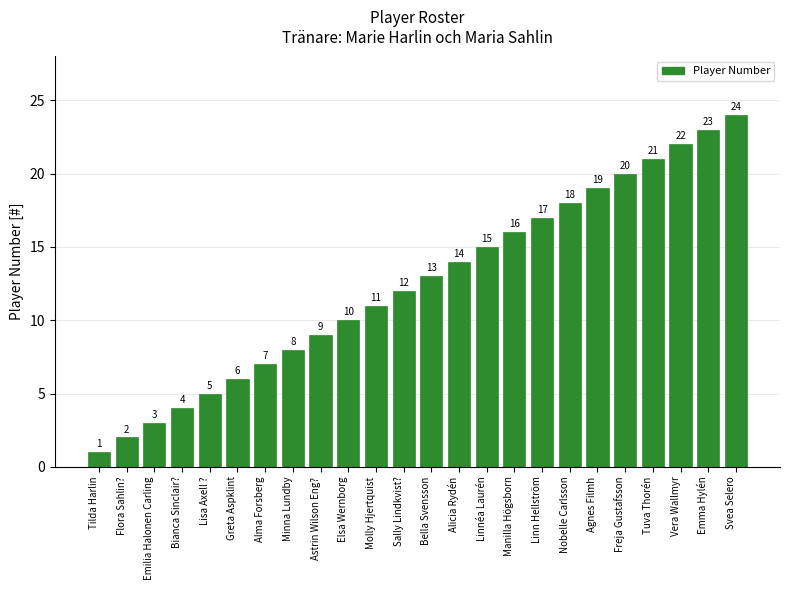

Is it true that the value at Astrin Wilson Eng? is 4?

False